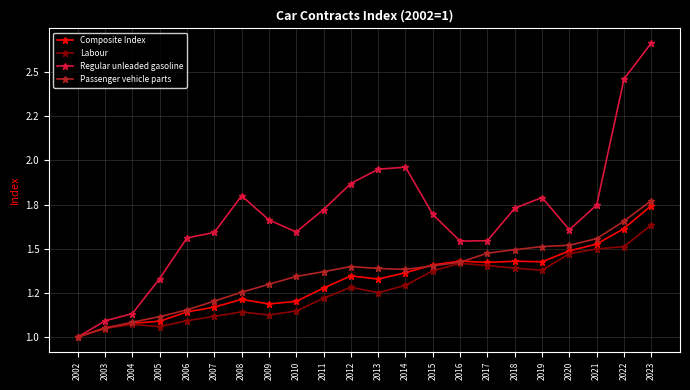

What are all the series names shown in the legend?

Composite Index, Labour, Regular unleaded gasoline, Passenger vehicle parts